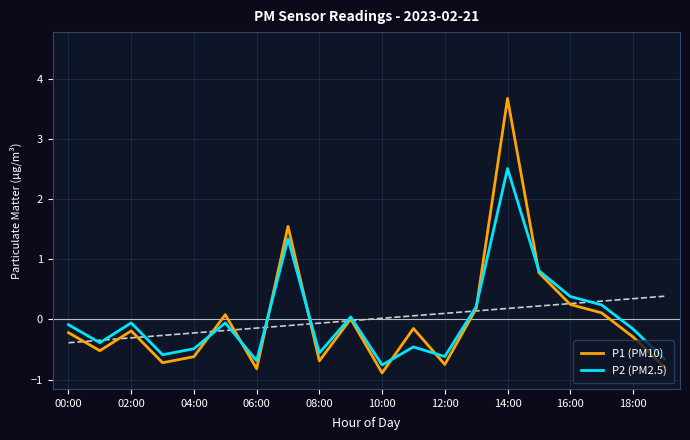

How many interior local valleys does the P1 (PM10) series have?

6